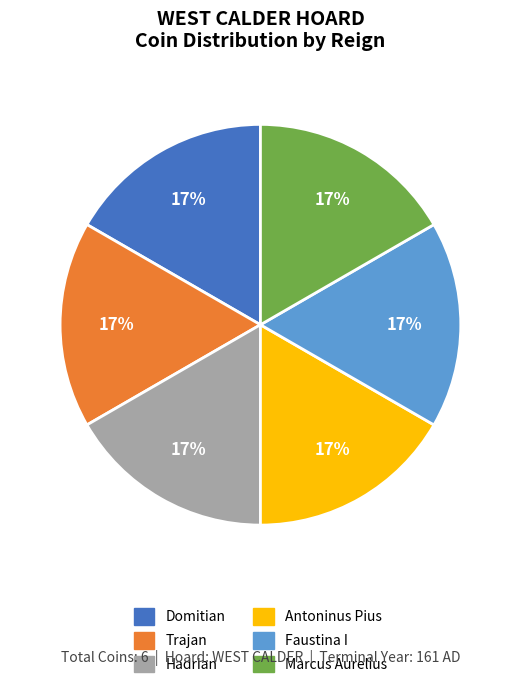

To the nearest percent, what is the average slice percentage?

17%